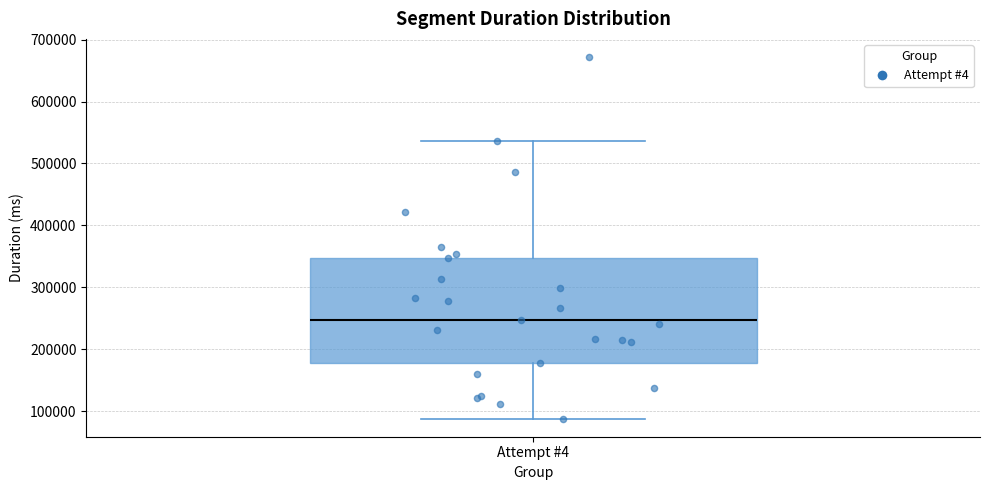

Read this box plot against the y-axis: the position of the median line, the range covered by the box, and the ends of both whiskers. The values are not printed on the chart, so give them approximately, as read against the axis.

median 250000, box 180000 to 350000, whiskers 90000 to 540000